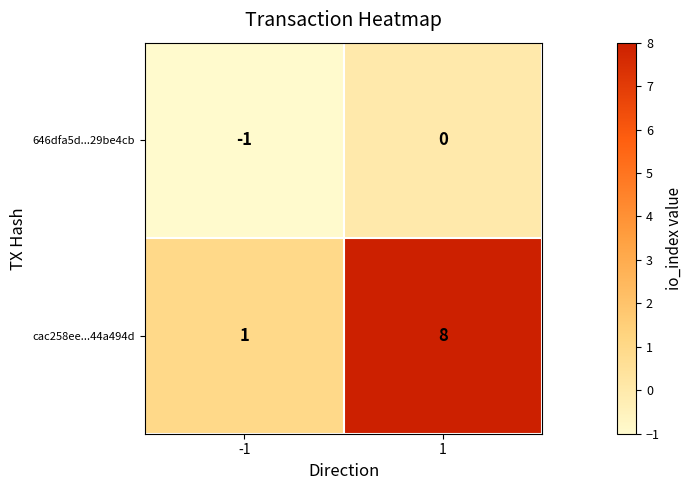

What is the sum of the cac258ee...44a494d values at -1 and 1?

9